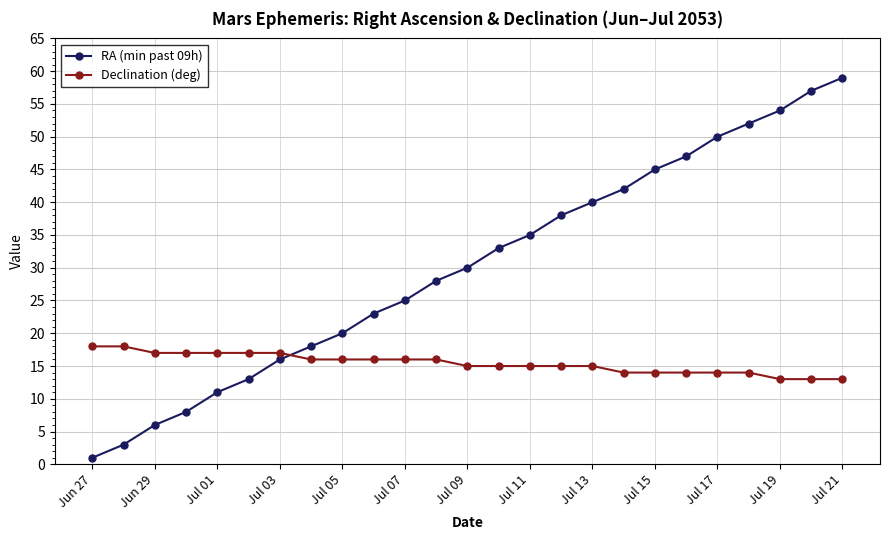

Which series has the largest total across all categories?

RA (min past 09h)